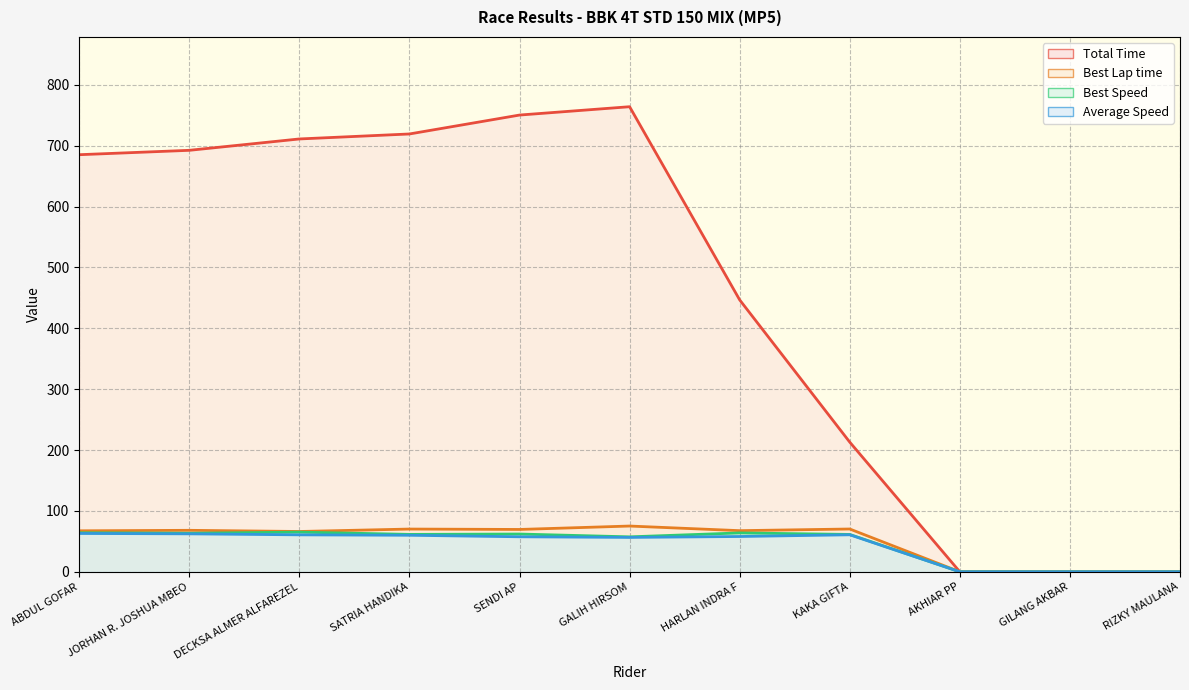

What is the difference between the highest and lowest values at SATRIA HANDIKA?

659.3